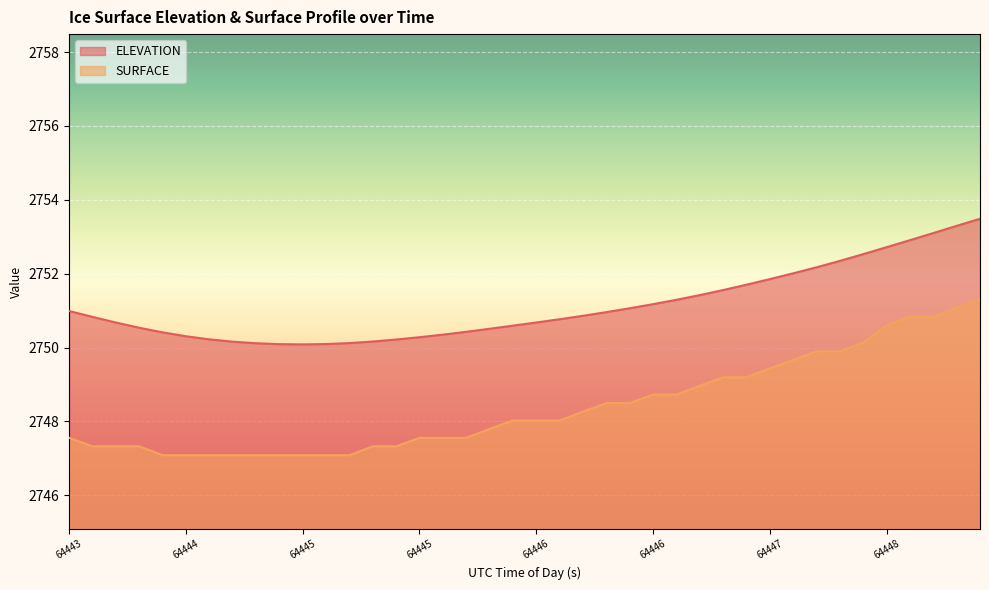

Is it true that ELEVATION equals 2751.0 at 64446.2372?

True